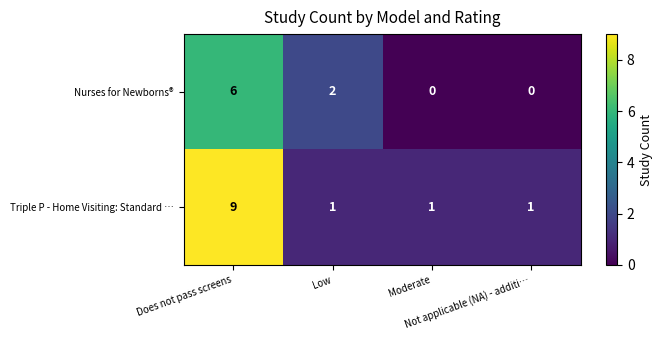

Count the Nurses for Newborns® values in the range 0 to 6.

4